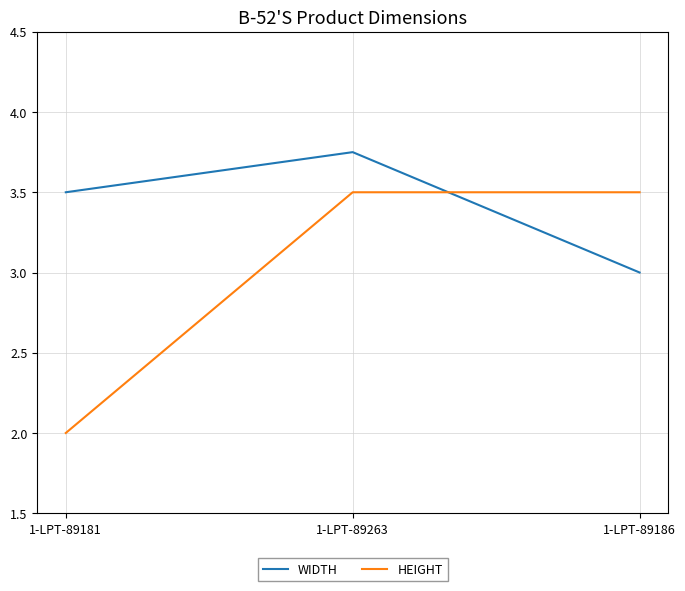

What is the maximum value for HEIGHT?

3.5